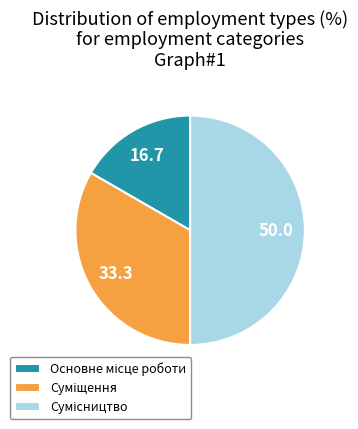

True or false: Суміщення accounts for 33% of the total.

True